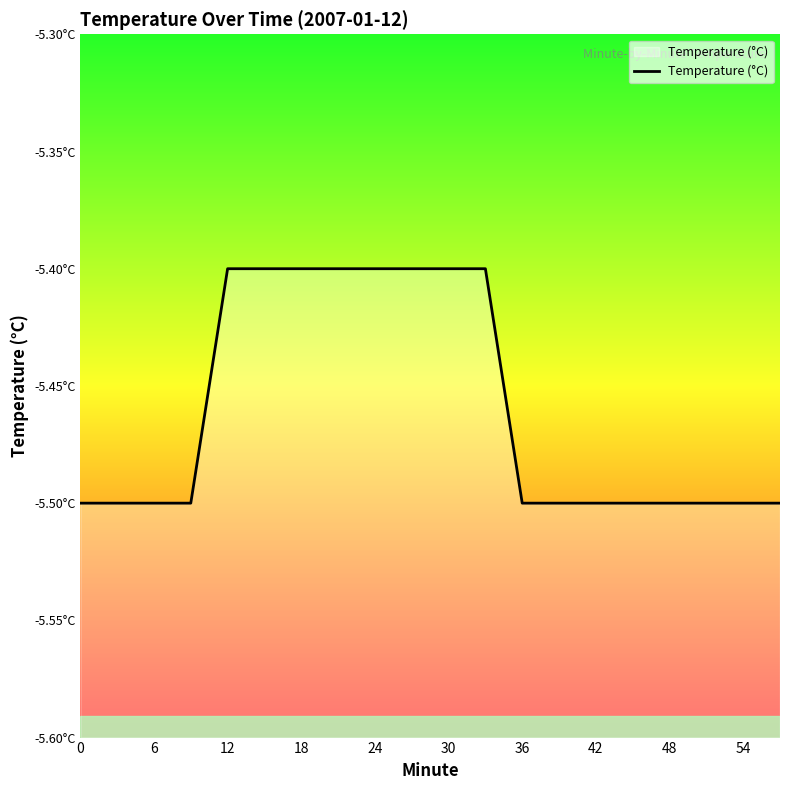

What is the change in value from 6 to 11?

+0.1